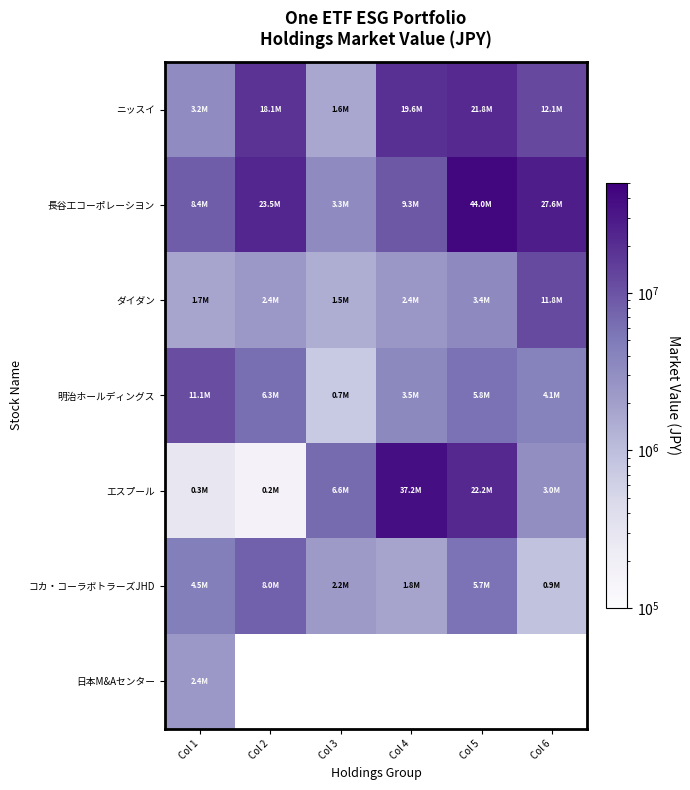

At how many categories does at least one series exceed 35617037?

2